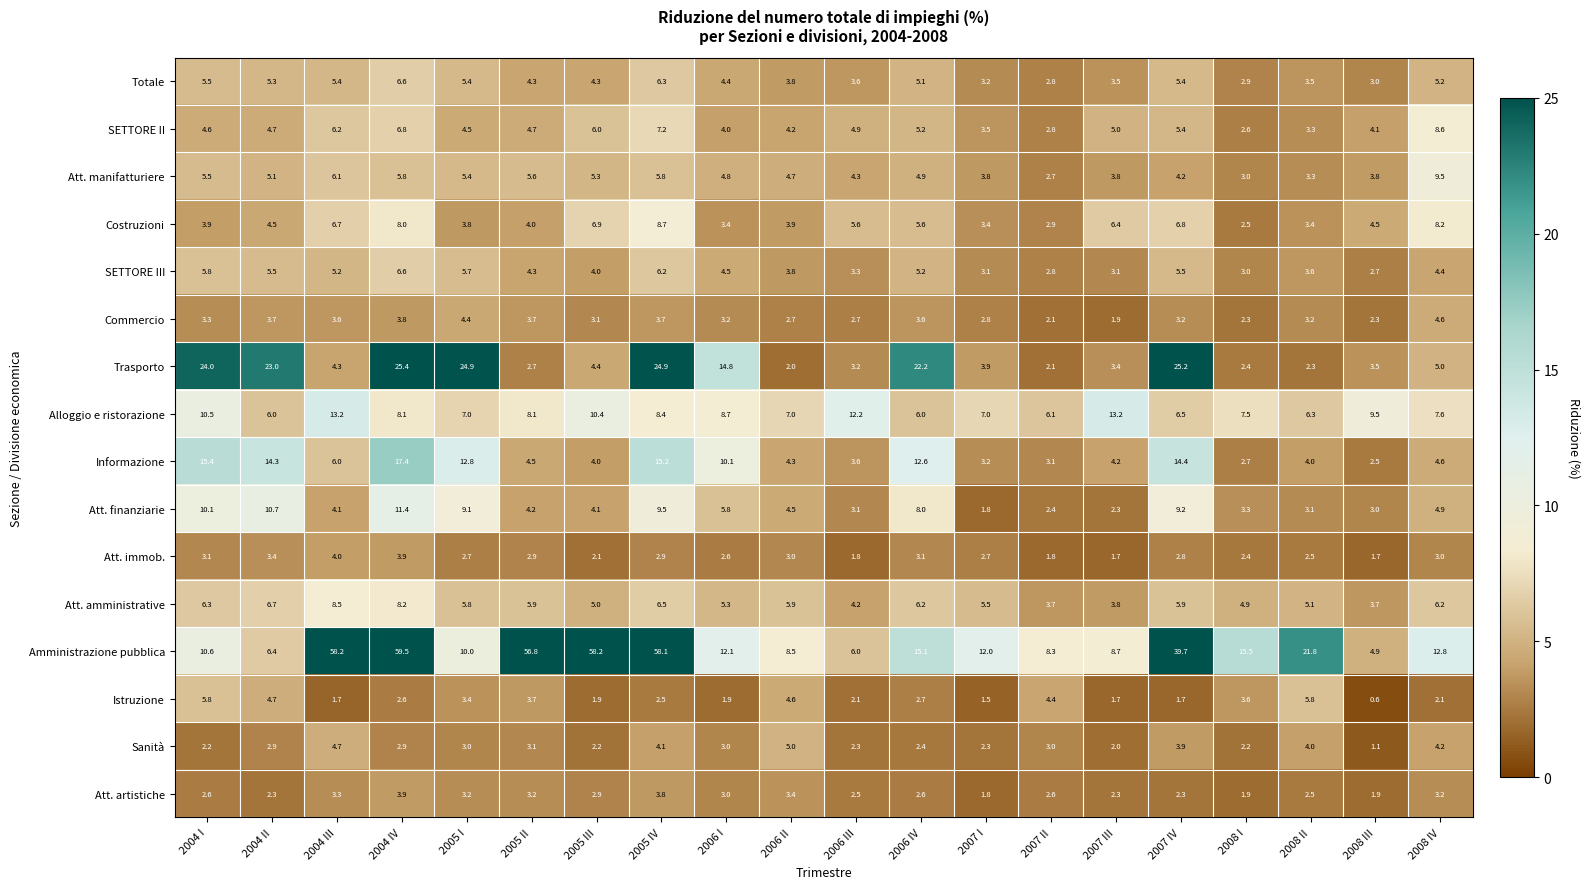

True or false: SETTORE II has a value of 1.2 at 2004 II.

False